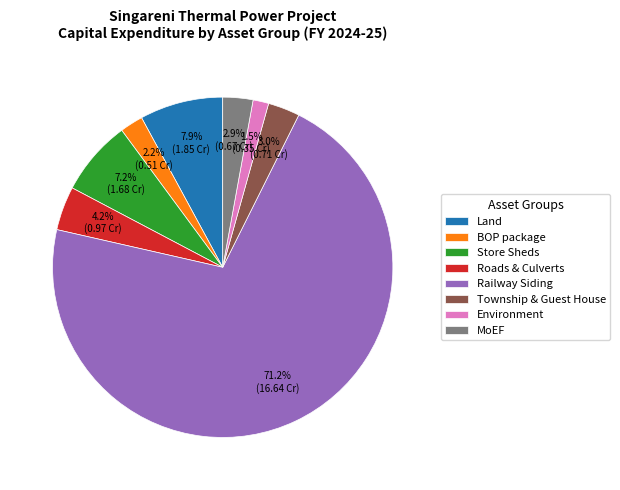

To the nearest percent, what percentage of the pie is Land?

8%